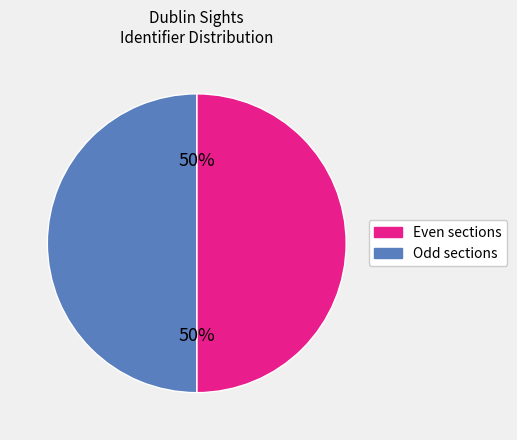

To the nearest percent, what is the average slice percentage?

50%